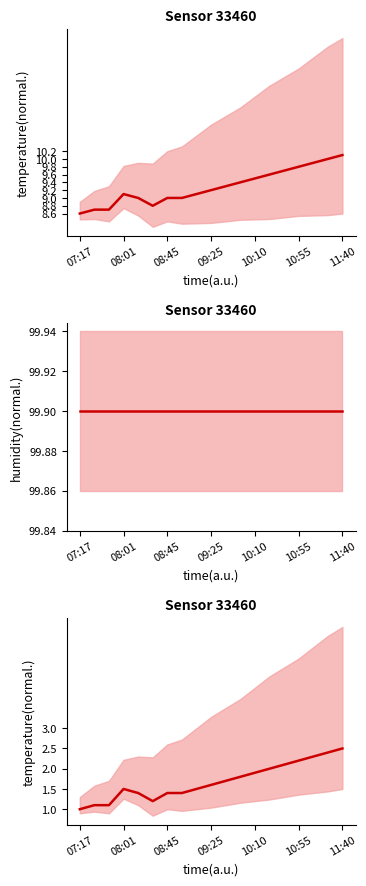

True or false: temperature and temperature (normalized) cross at least once.

False